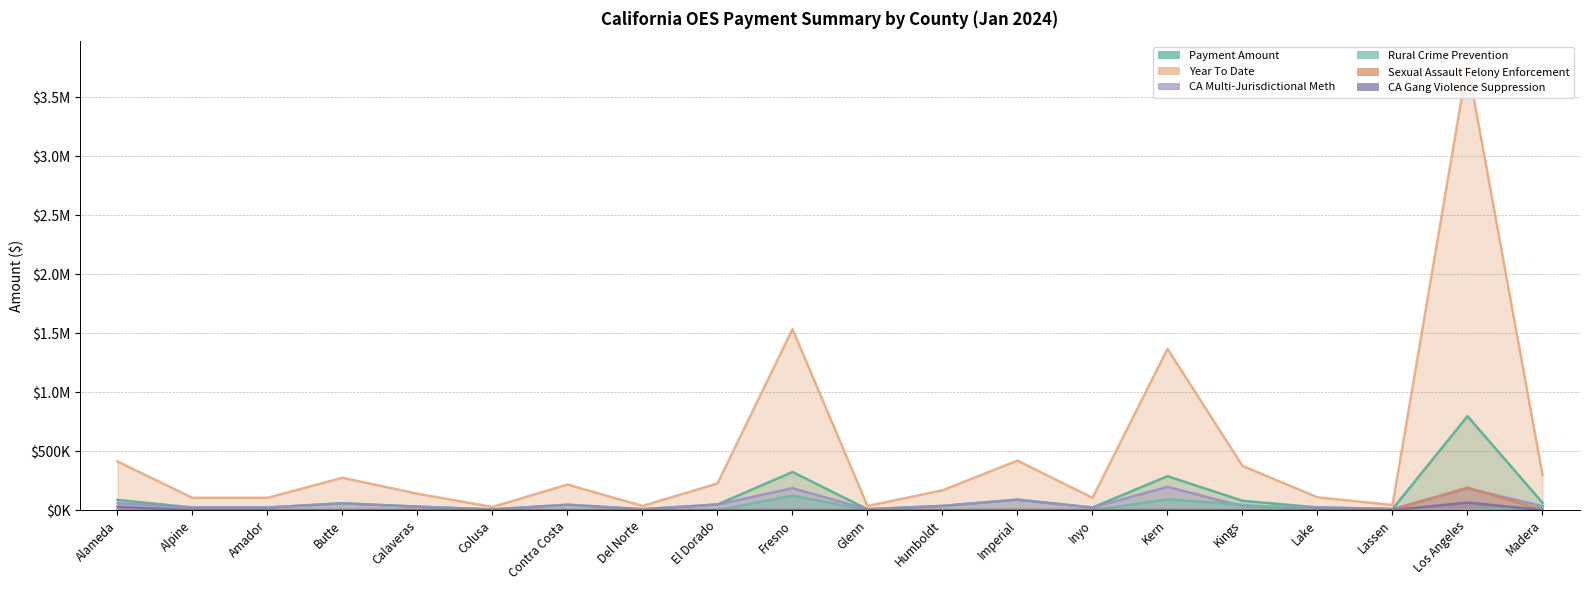

Between Colusa and Contra Costa, which series saw the biggest shift?

Year To Date